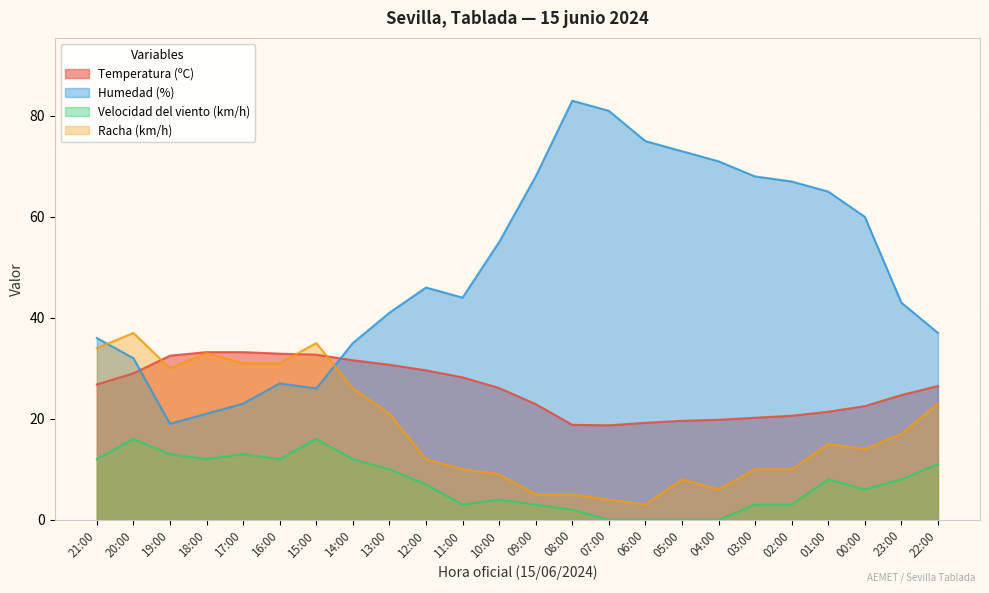

How many lines are shown in the chart?

4